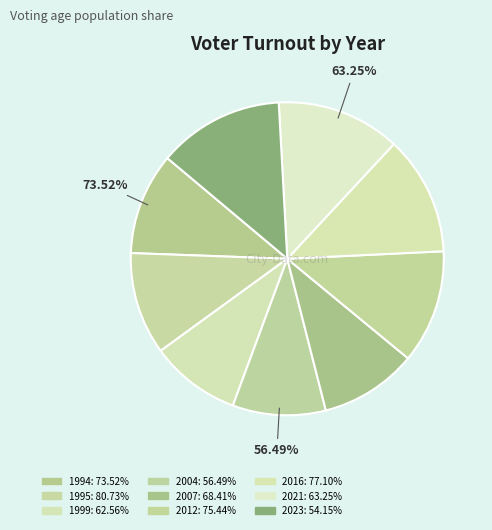

Does 2021 represent more than half of the total?

No